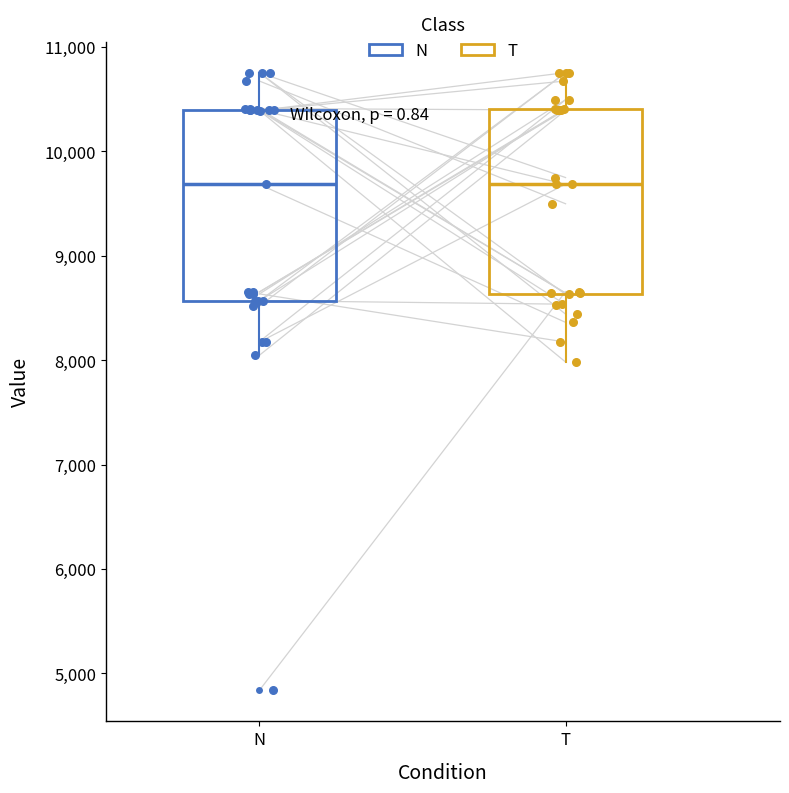

Reading left to right, read every box against the y-axis: the position of its median line, the range the box covers, and the ends of its whiskers. The values are not printed on the chart, so give them approximately, as read against the axis.

N: median 9700, box 8600 to 10400, whiskers 8000 to 10800
T: median 9700, box 8600 to 10400, whiskers 8000 to 10800